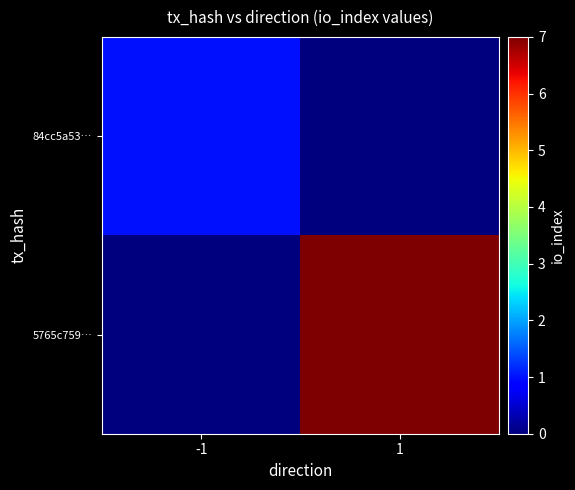

At how many categories does at least one series exceed 6?

1